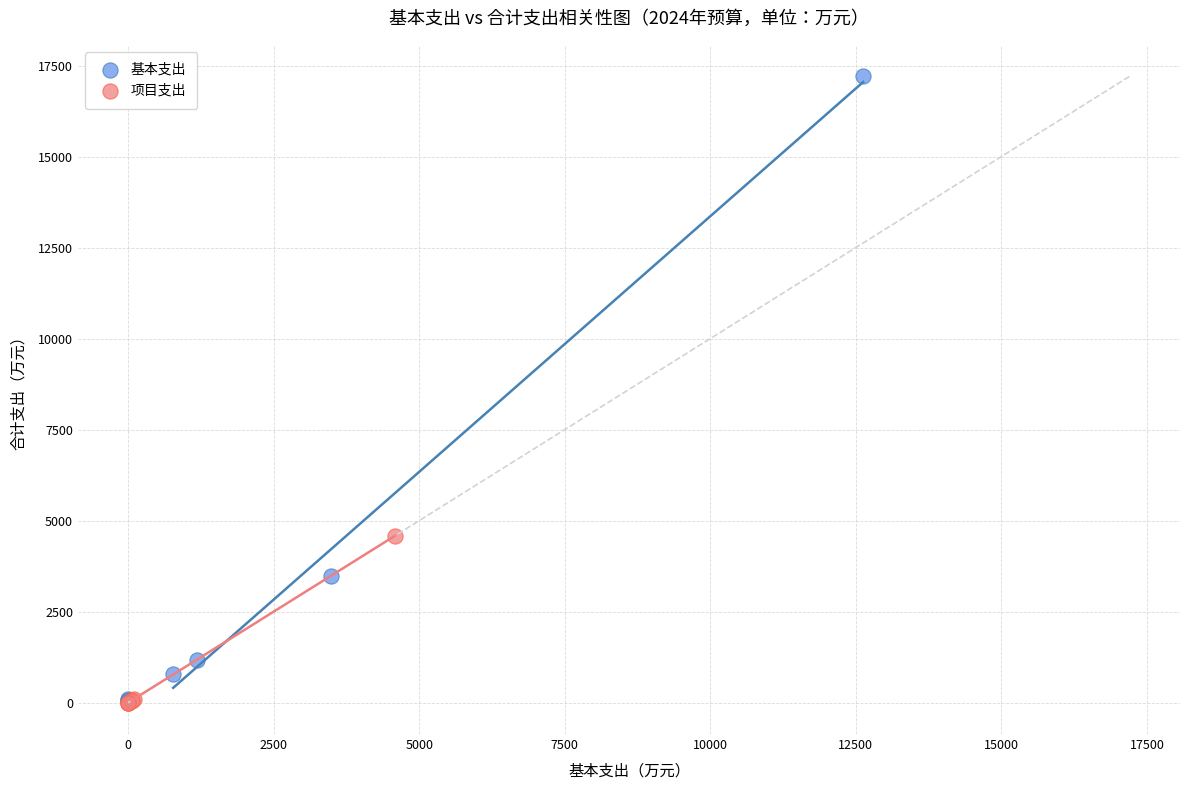

What are all the series names shown in the legend?

基本支出, 项目支出